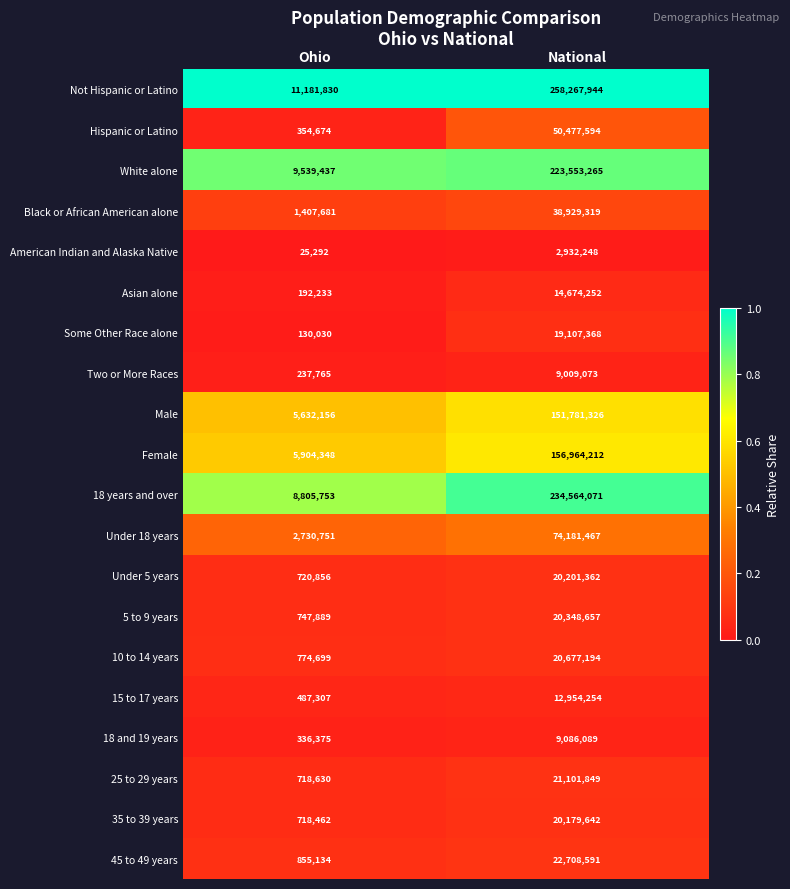

Is the value of 15 to 17 years at National greater than the value of Some Other Race alone at Ohio?

Yes